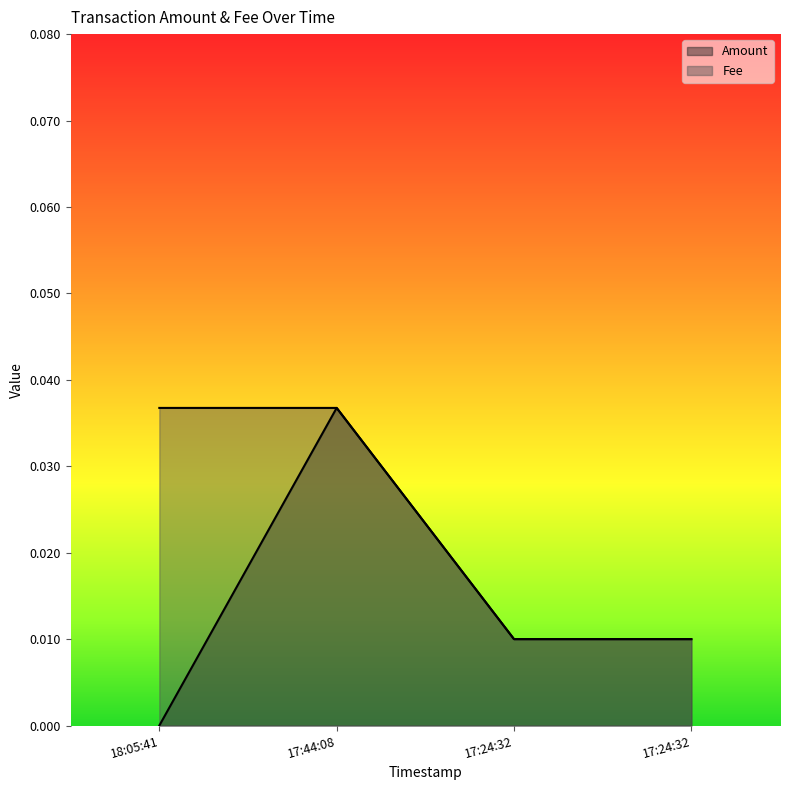

Which series changed the most between 18:05:41 and 17:24:32?

Fee